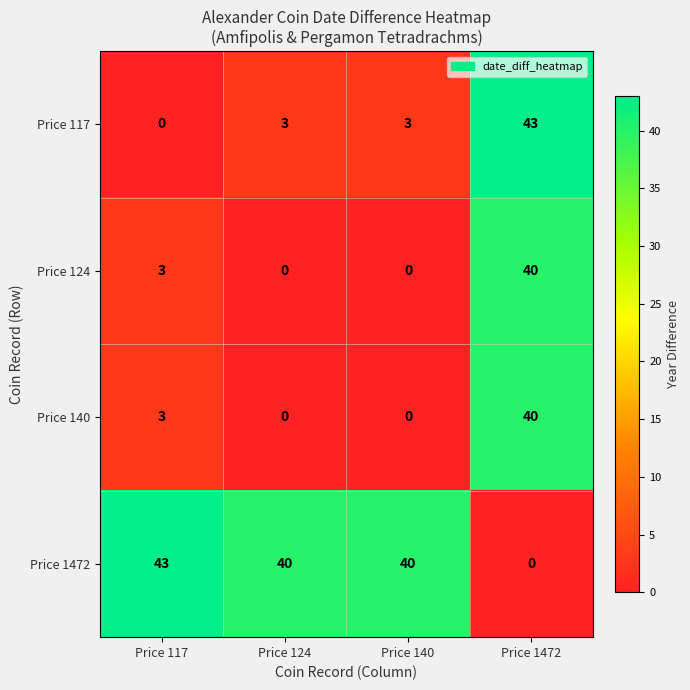

What is the spread (max minus min) of values at Price 1472?

43